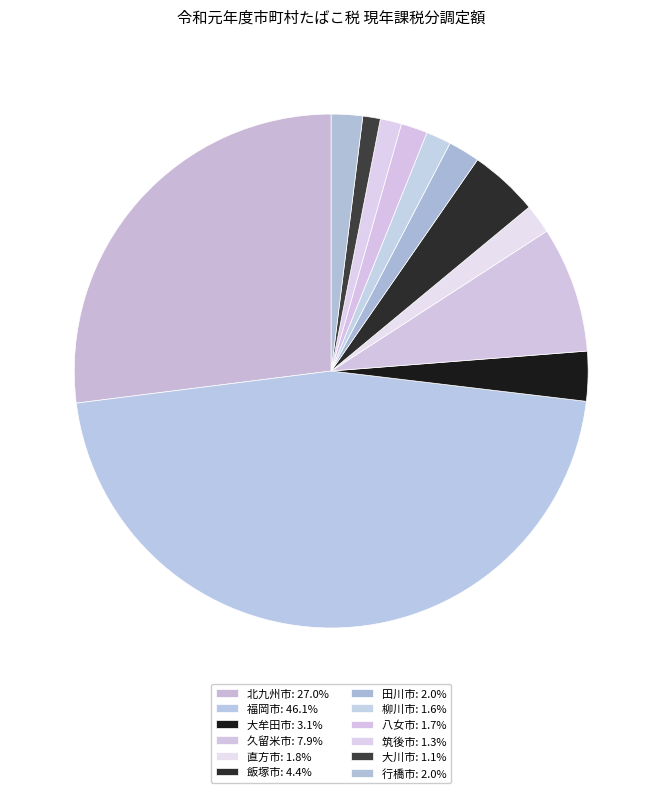

What percentage is the 筑後市 slice, to the nearest percent?

1%